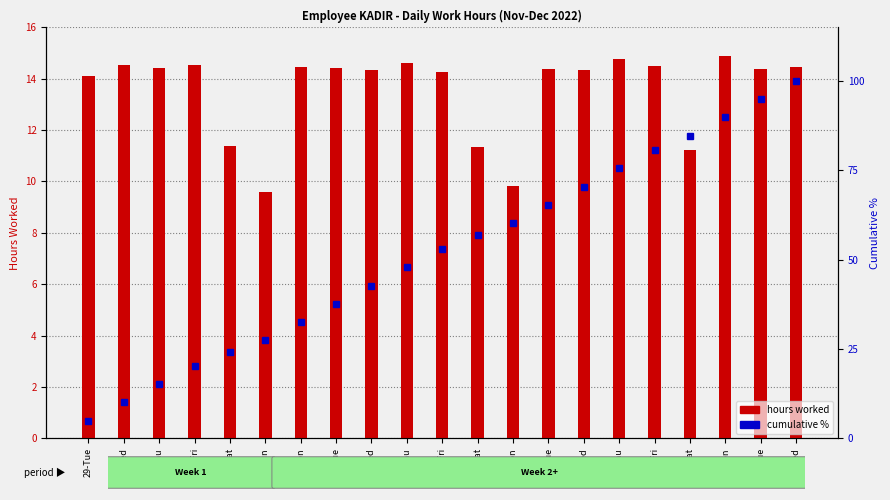

Between 7-Wed and 1-Thu, which is larger?

1-Thu